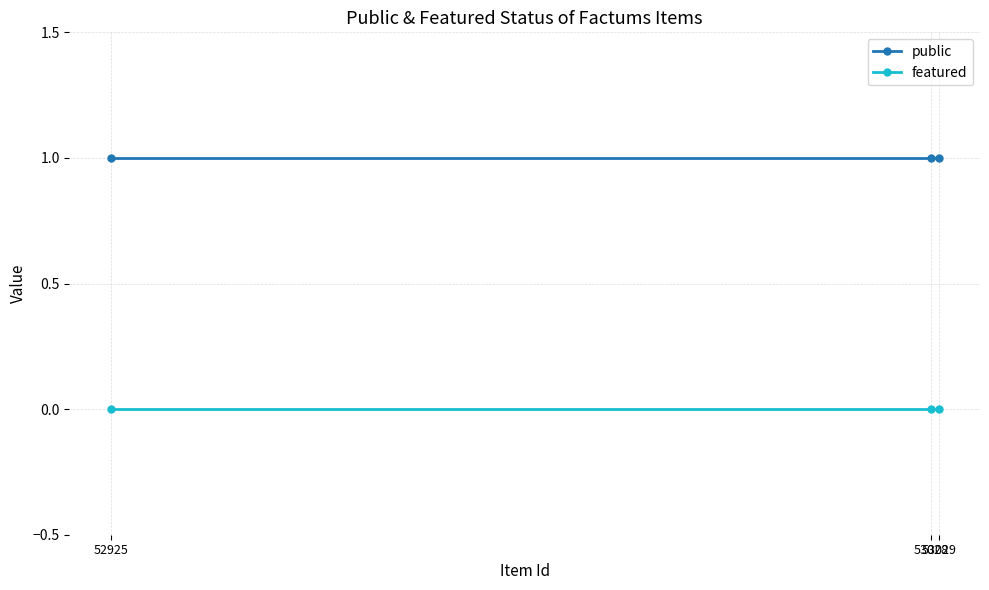

Reading right to left, what are all the values shown in this chart?

public: 53029=1	53028=1	52925=1
featured: 53029=0	53028=0	52925=0